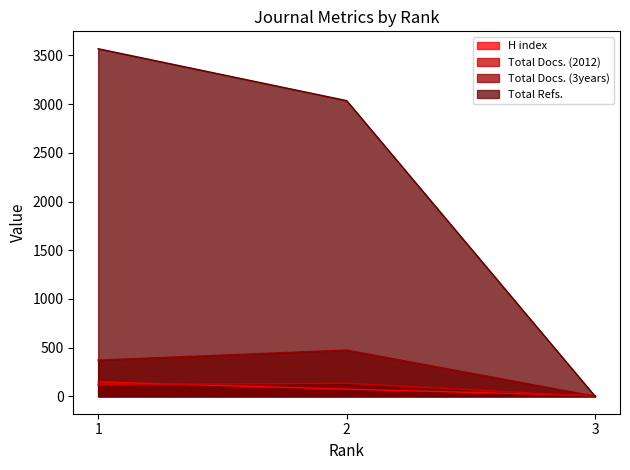

Rank the categories by Total Refs. value from highest to lowest.

1, 2, 3